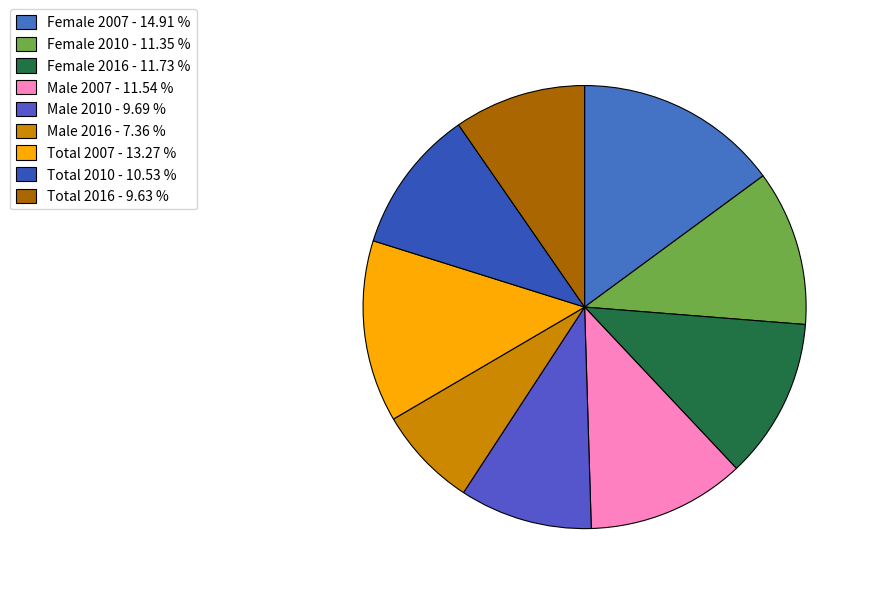

Which has a higher value, Male 2010 or Female 2010?

Female 2010